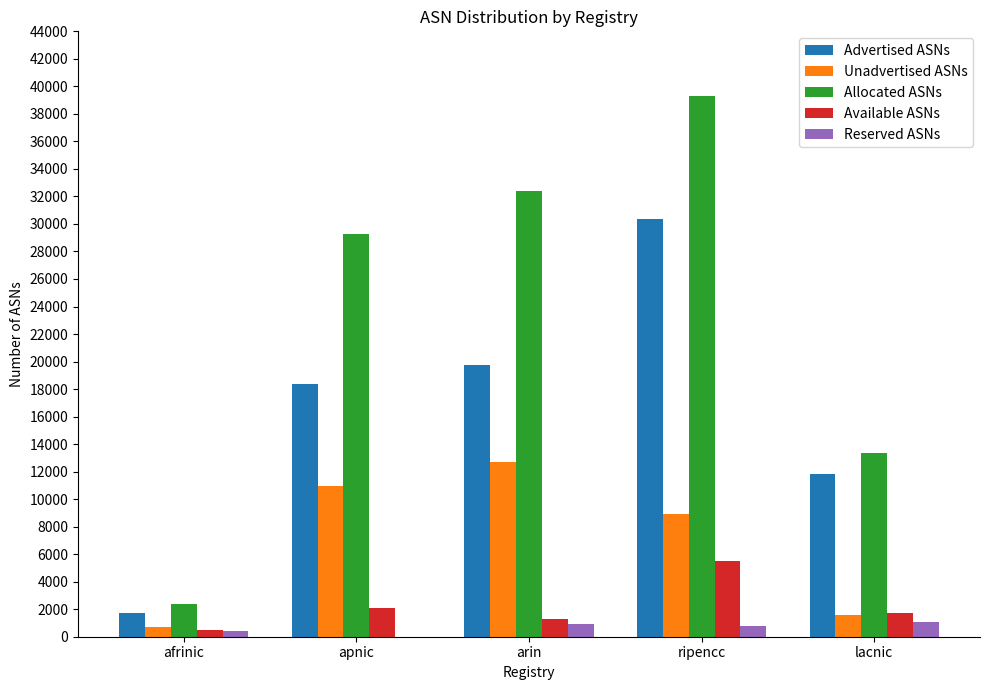

What is the sum of the Advertised ASNs values at ripencc and afrinic?

32134